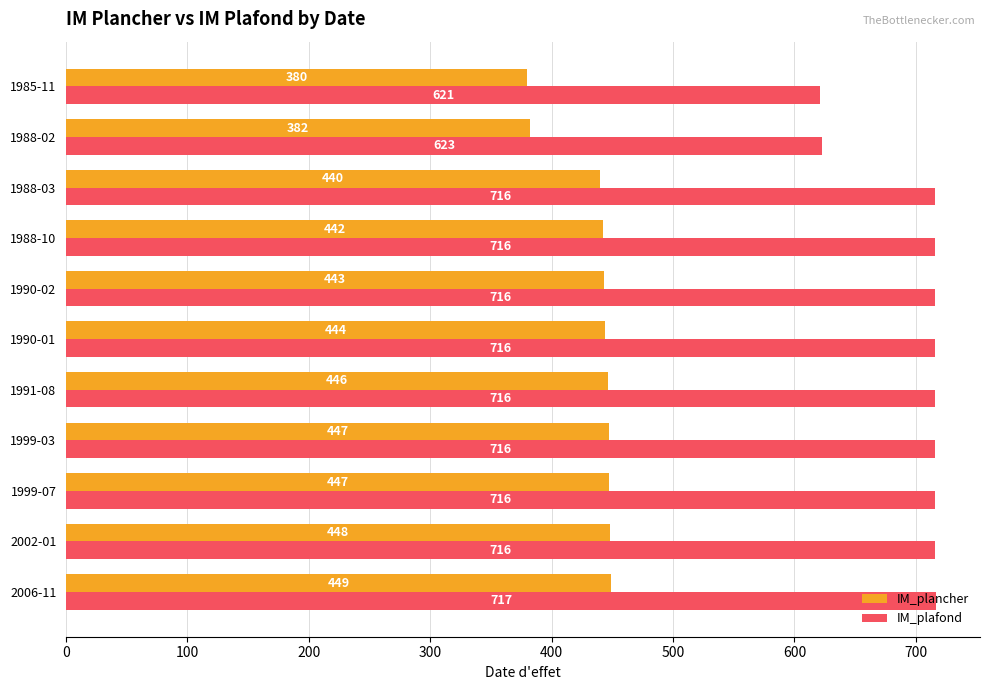

At how many categories does at least one series exceed 684?

9